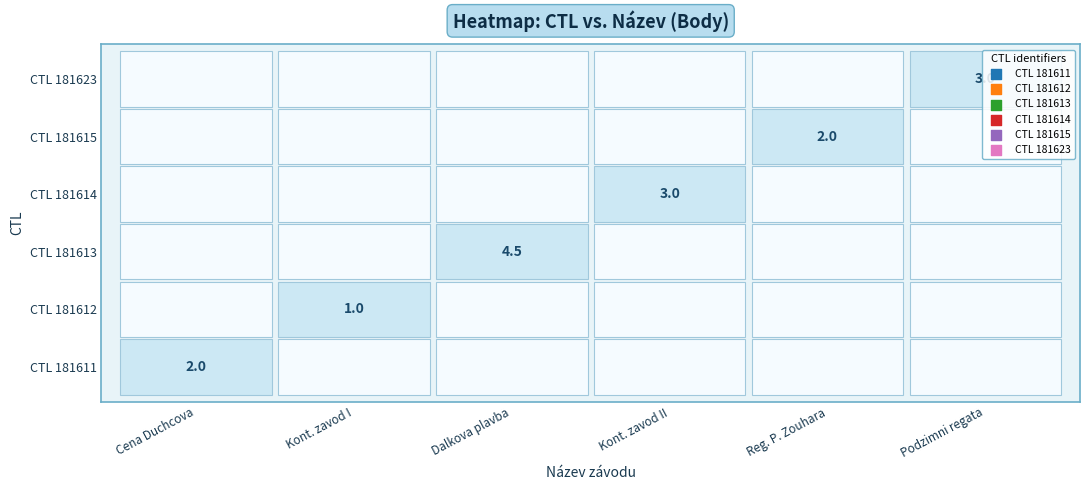

How many categories are shown in the chart?

6